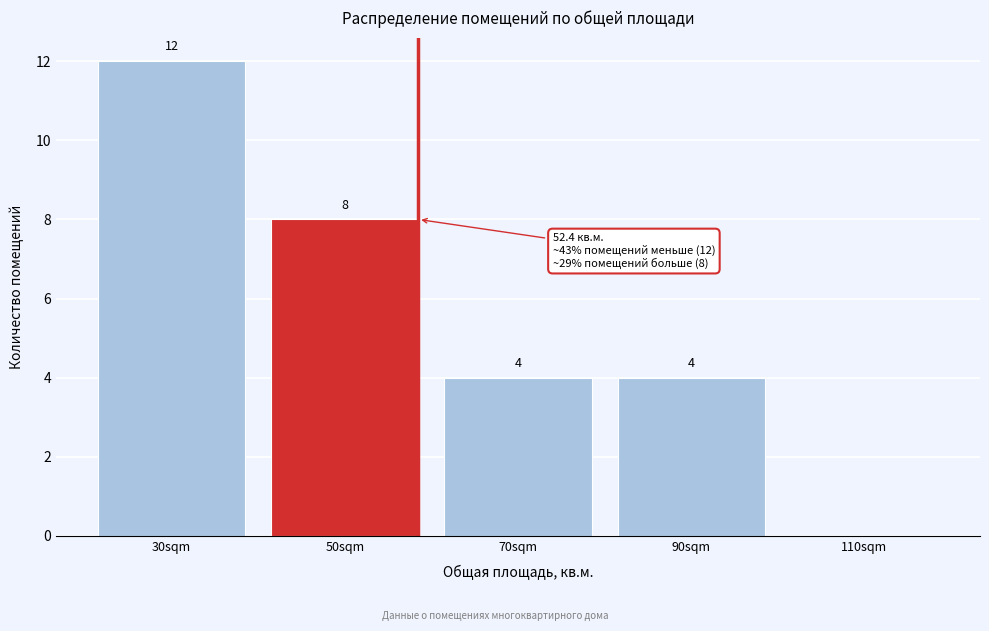

Reading right to left, what are all the values shown in this chart?

110sqm=0	90sqm=4	70sqm=4	50sqm=8	30sqm=12